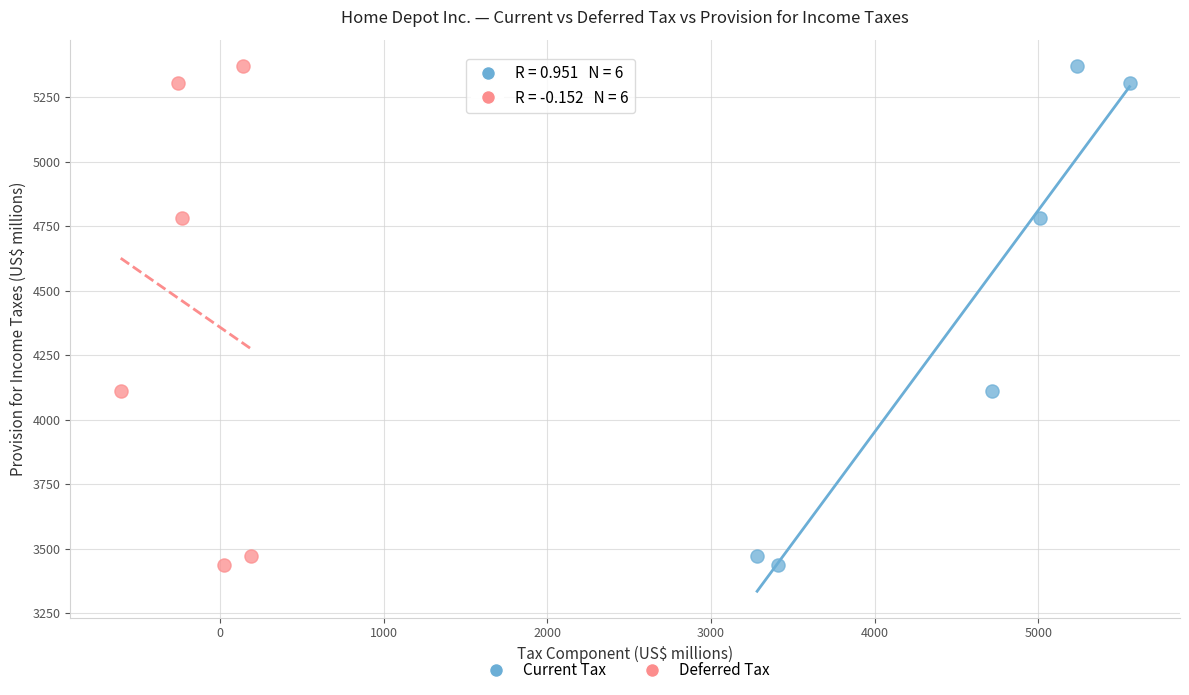

What are all the series names shown in the legend?

Current Tax, Deferred Tax